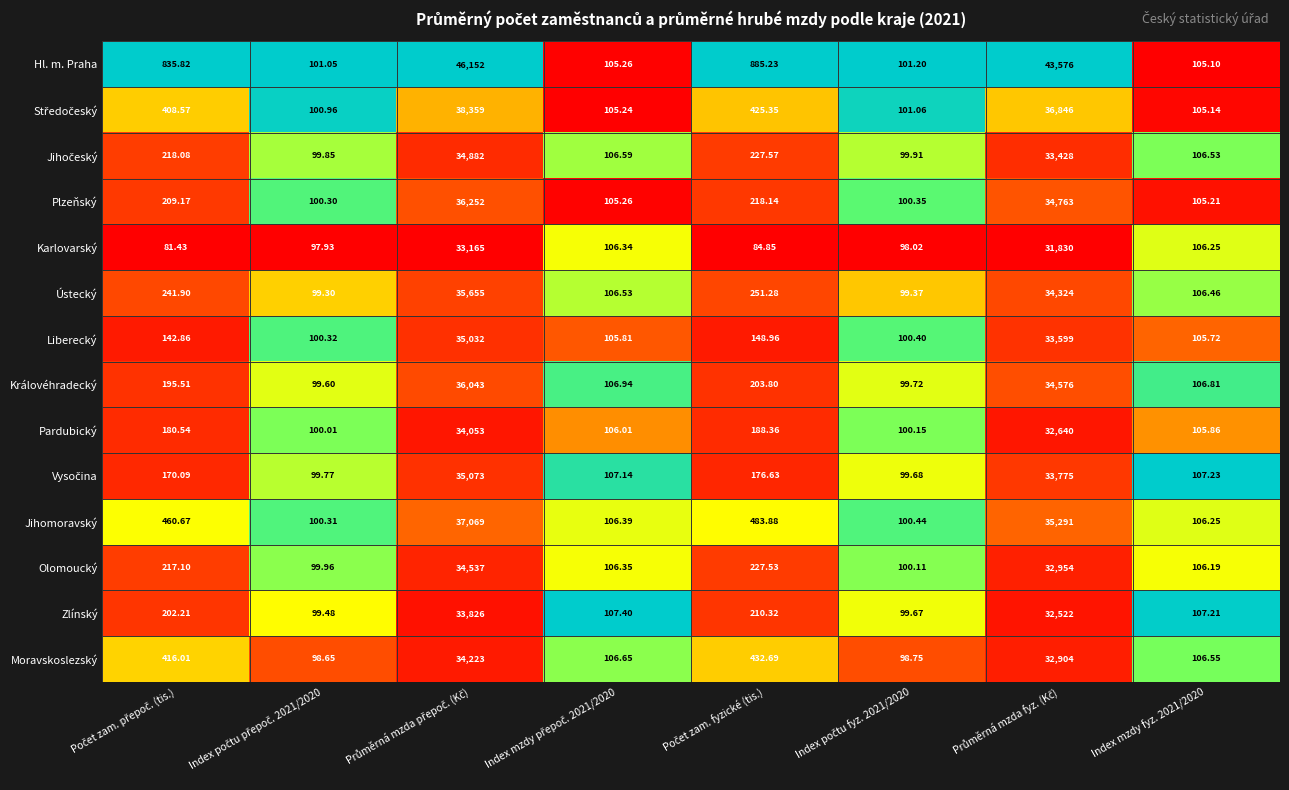

Which series has the largest total across all categories?

Hl. m. Praha